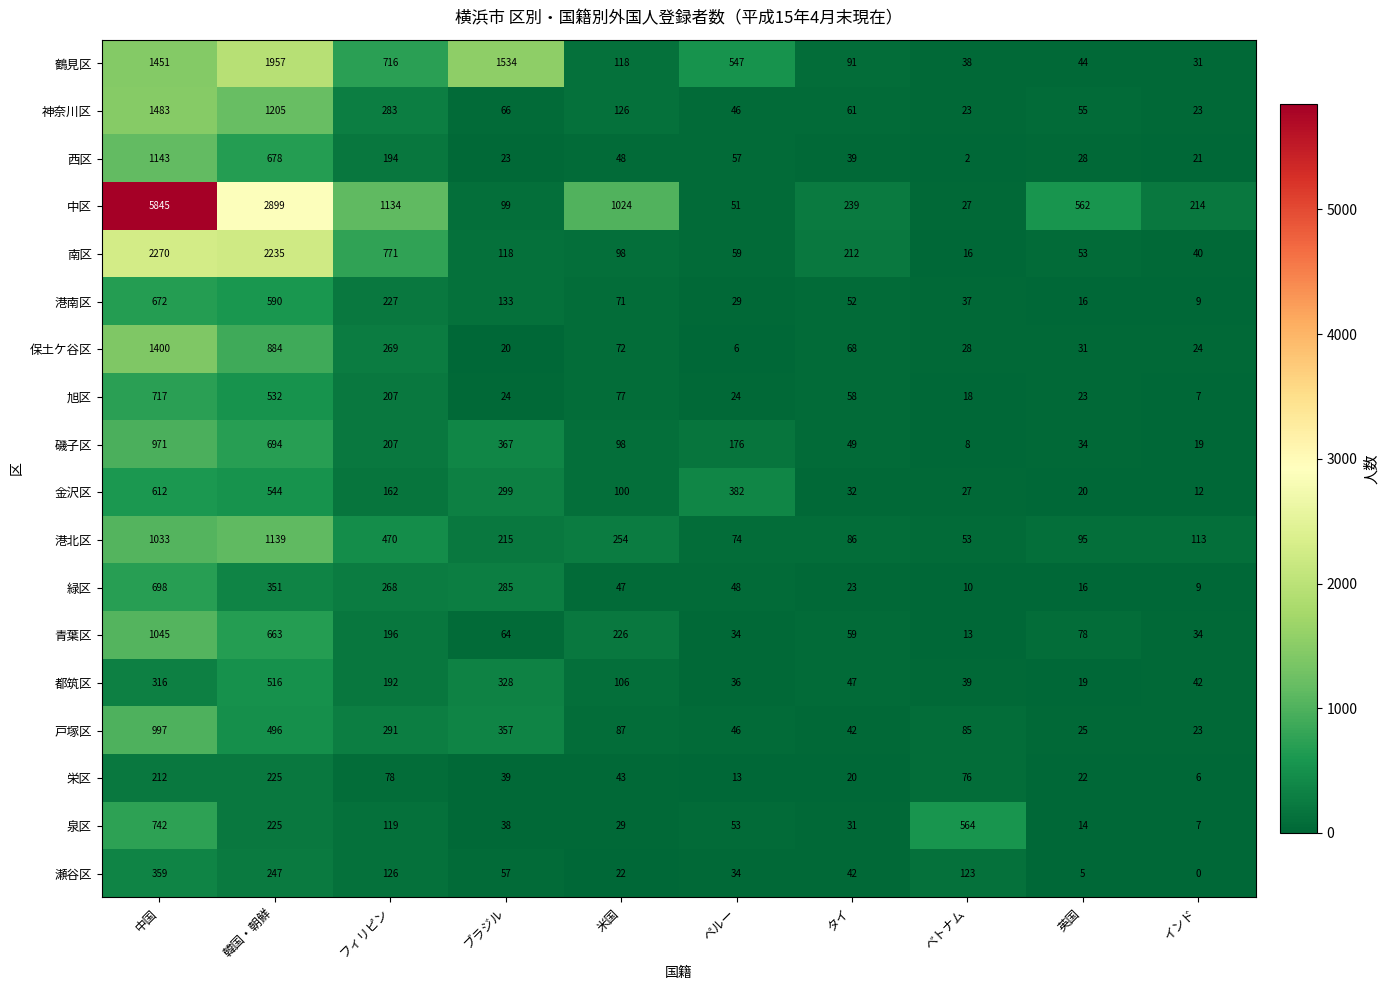

The 都筑区 series shows 28 at タイ. True or false?

False